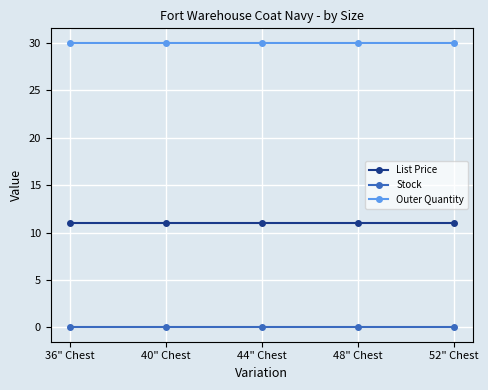

At 44" Chest, list the series in order from largest to smallest.

Outer Quantity, List Price, Stock